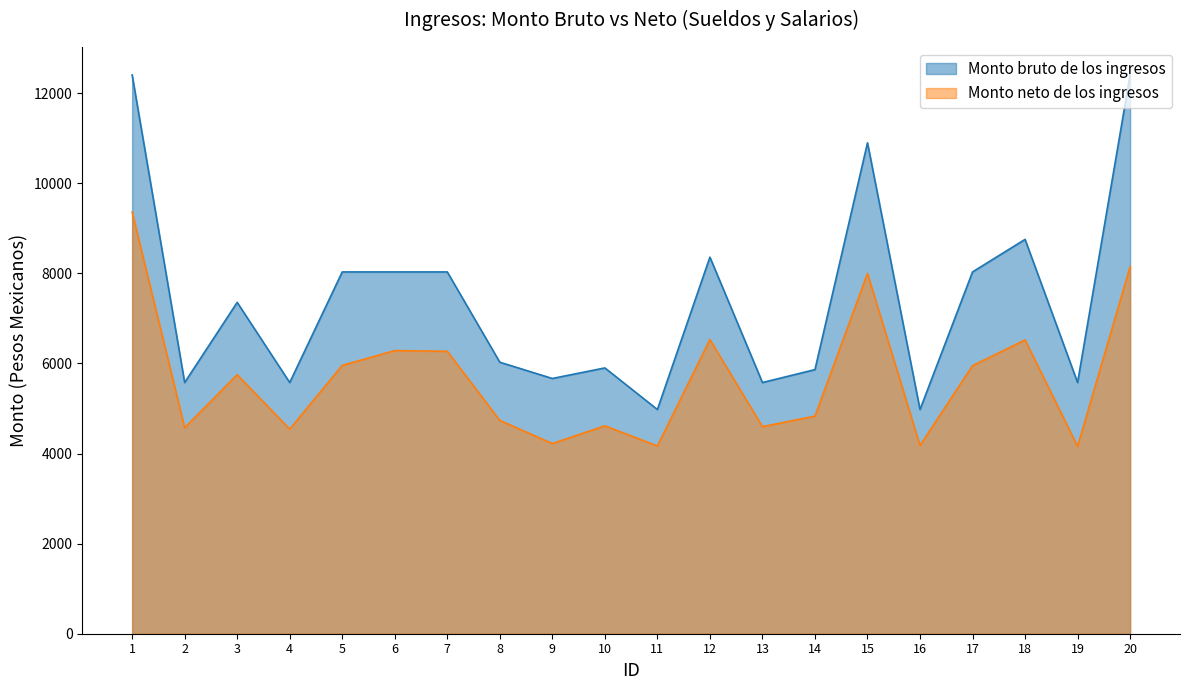

At which label does Monto bruto de los ingresos first exceed 7355?

1